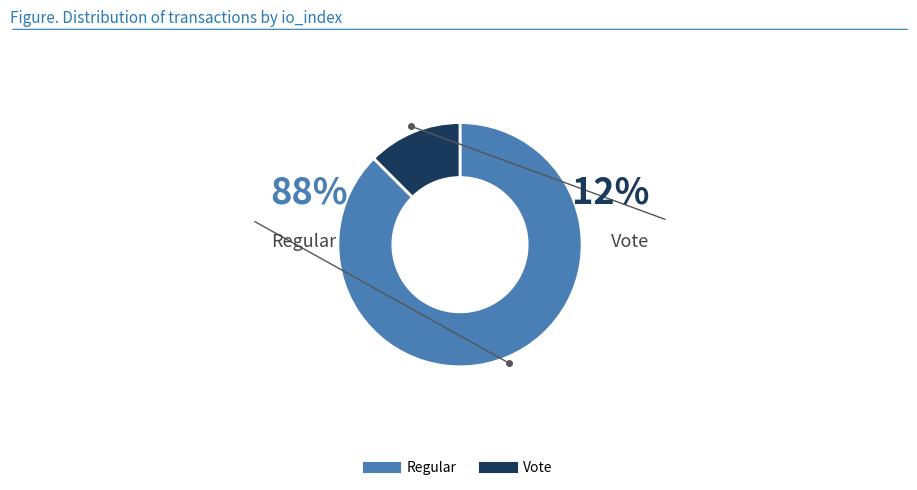

Count the number of slices in the pie.

2